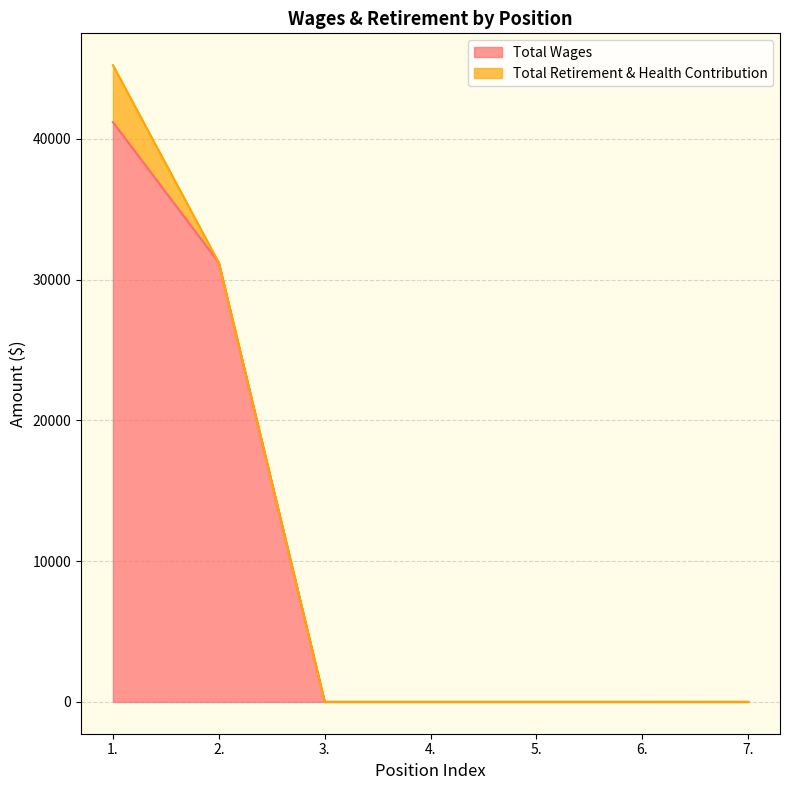

Reading right to left, extract all data points from this chart.

7.=0	6.=0	5.=0	4.=0	3.=0	2.=31200	1.=41180